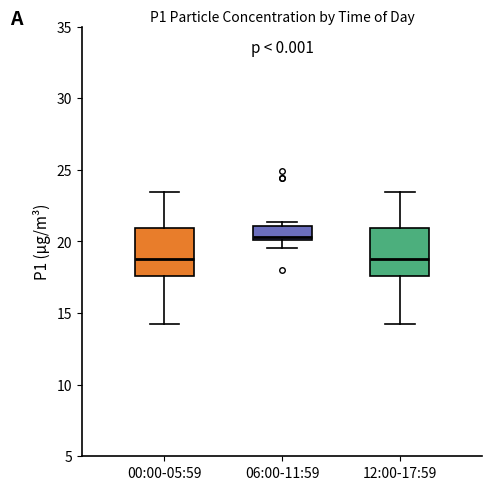

Reading left to right, read every box against the y-axis: the position of its median line, the range the box covers, and the ends of its whiskers. The values are not printed on the chart, so give them approximately, as read against the axis.

00:00-05:59: median 19.0, box 17.5 to 21.0, whiskers 14.0 to 23.5
06:00-11:59: median 20.5, box 20.0 to 21.0, whiskers 19.5 to 21.5
12:00-17:59: median 19.0, box 17.5 to 21.0, whiskers 14.0 to 23.5